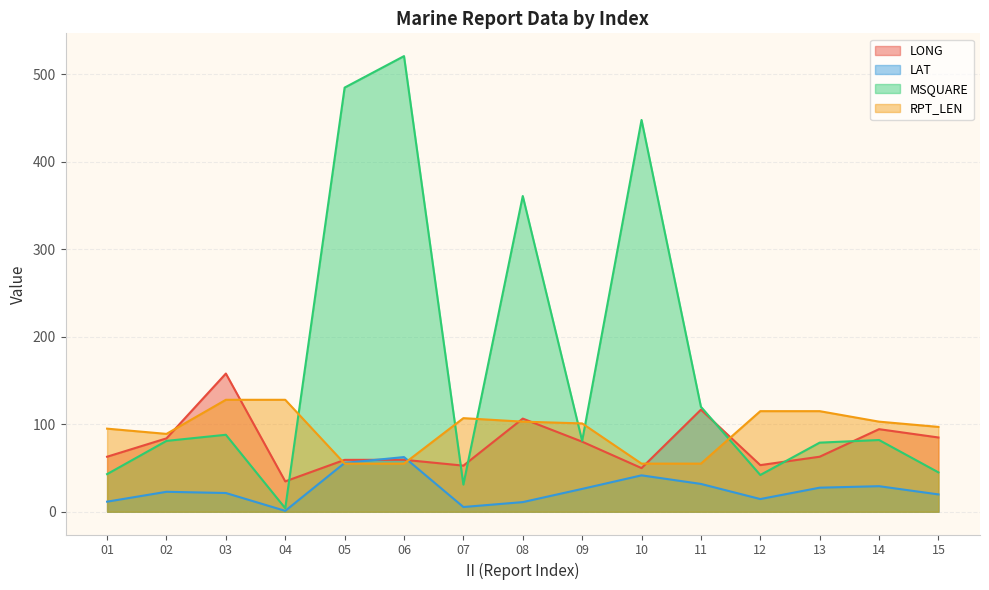

Which series has the largest total across all categories?

MSQUARE